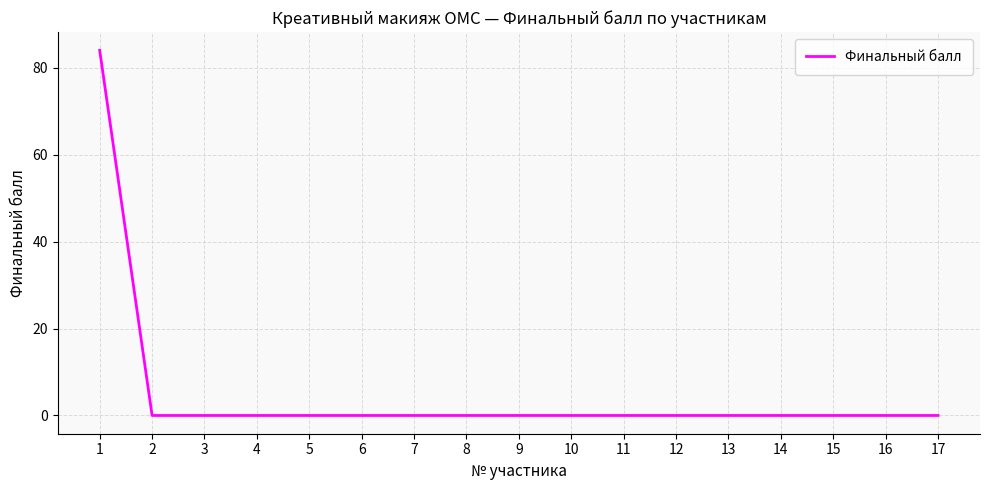

Is this an area chart (filled region under the line)?

No